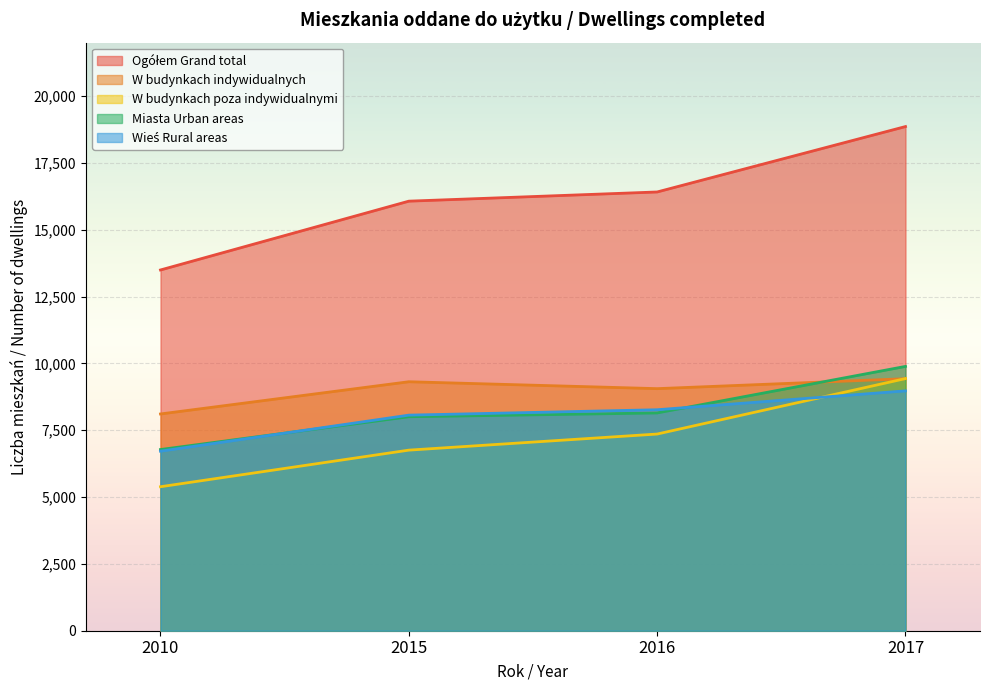

What is the value of the W budynkach poza indywidualnymi point at the 4th from the left?

9432